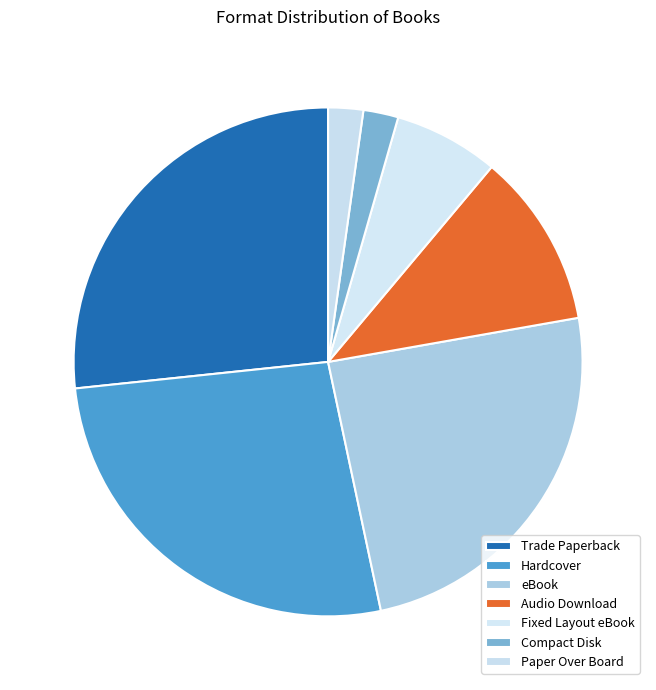

To the nearest percent, what percentage of the pie is eBook?

24%